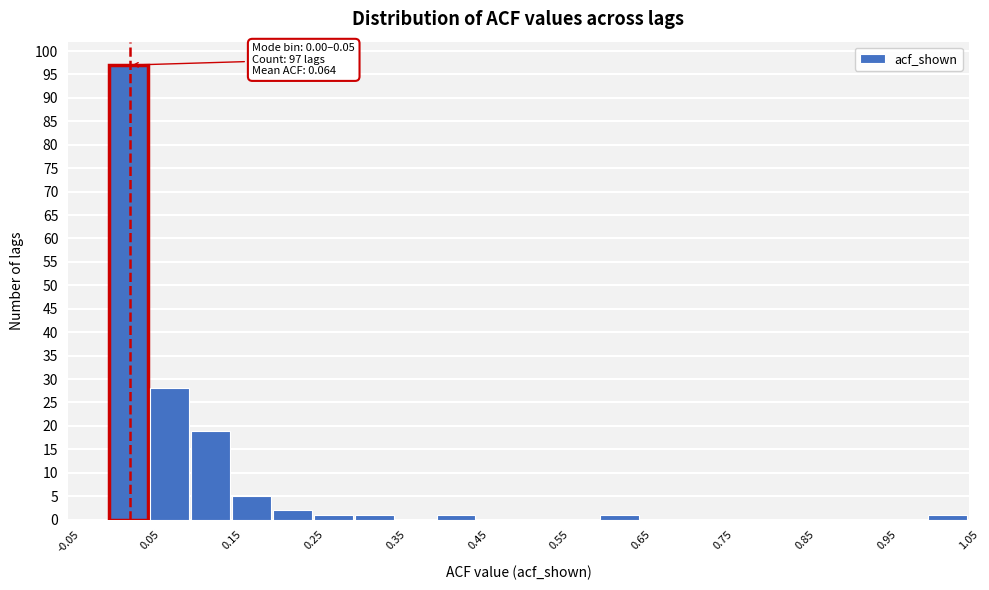

Which range on the x-axis has the tallest bar?

0.00 to 0.05